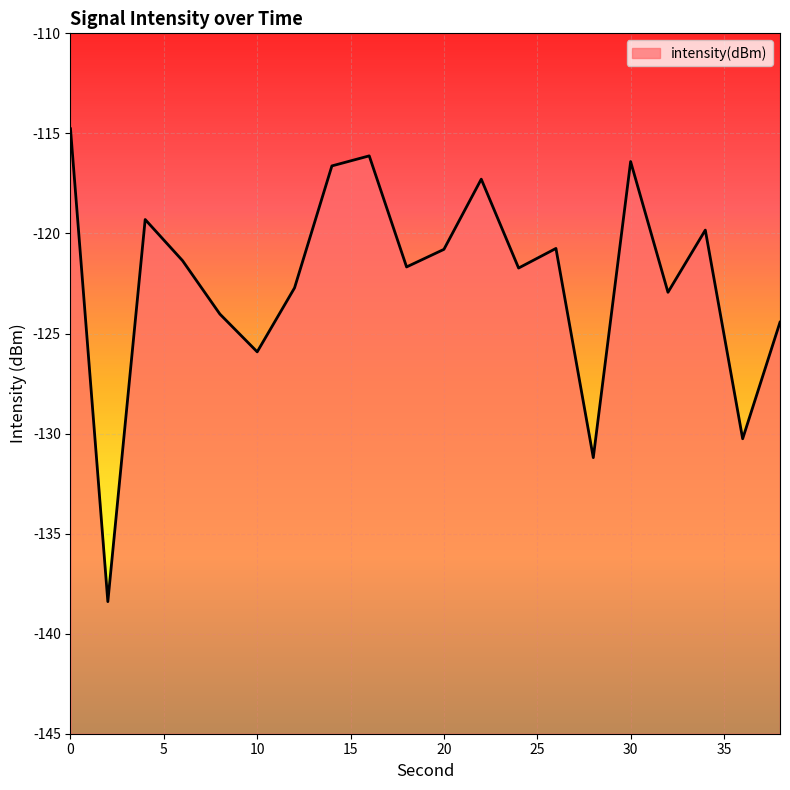

Reading right to left, list all the values displayed in this chart.

38=-124.4	36=-130.3	34=-119.8	32=-122.9	30=-116.4	28=-131.2	26=-120.7	24=-121.7	22=-117.3	20=-120.8	18=-121.7	16=-116.1	14=-116.6	12=-122.7	10=-125.9	8=-124.0	6=-121.4	4=-119.3	2=-138.4	0=-114.8